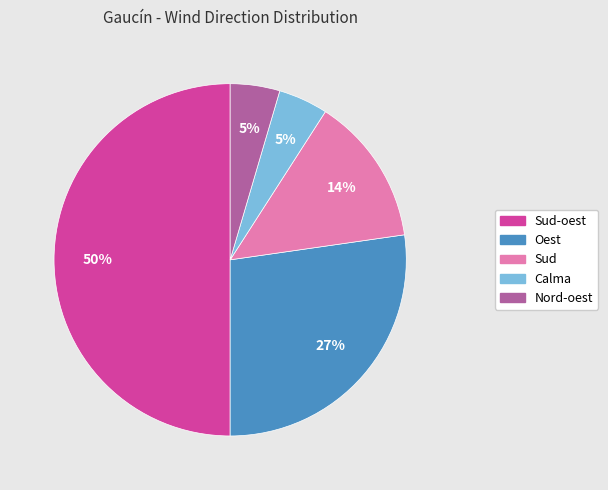

To the nearest percent, what is the average slice percentage?

20%